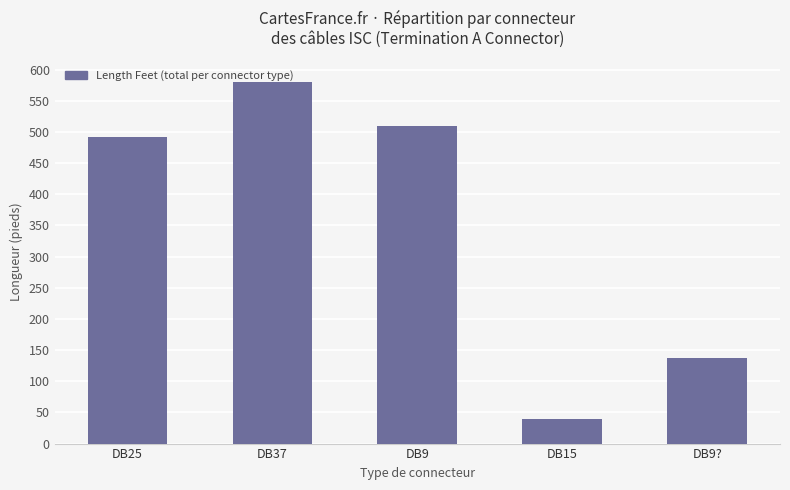

What is the difference between the maximum and minimum values?

540